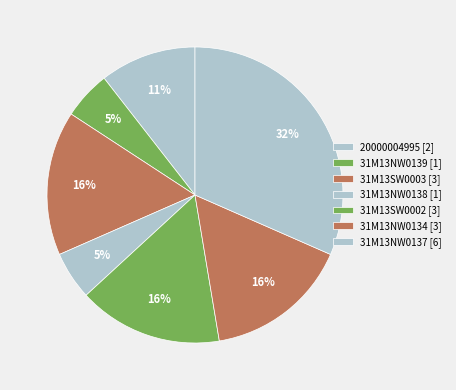

What is the change in value from 31M13NW0138 to 31M13NW0137?

+5